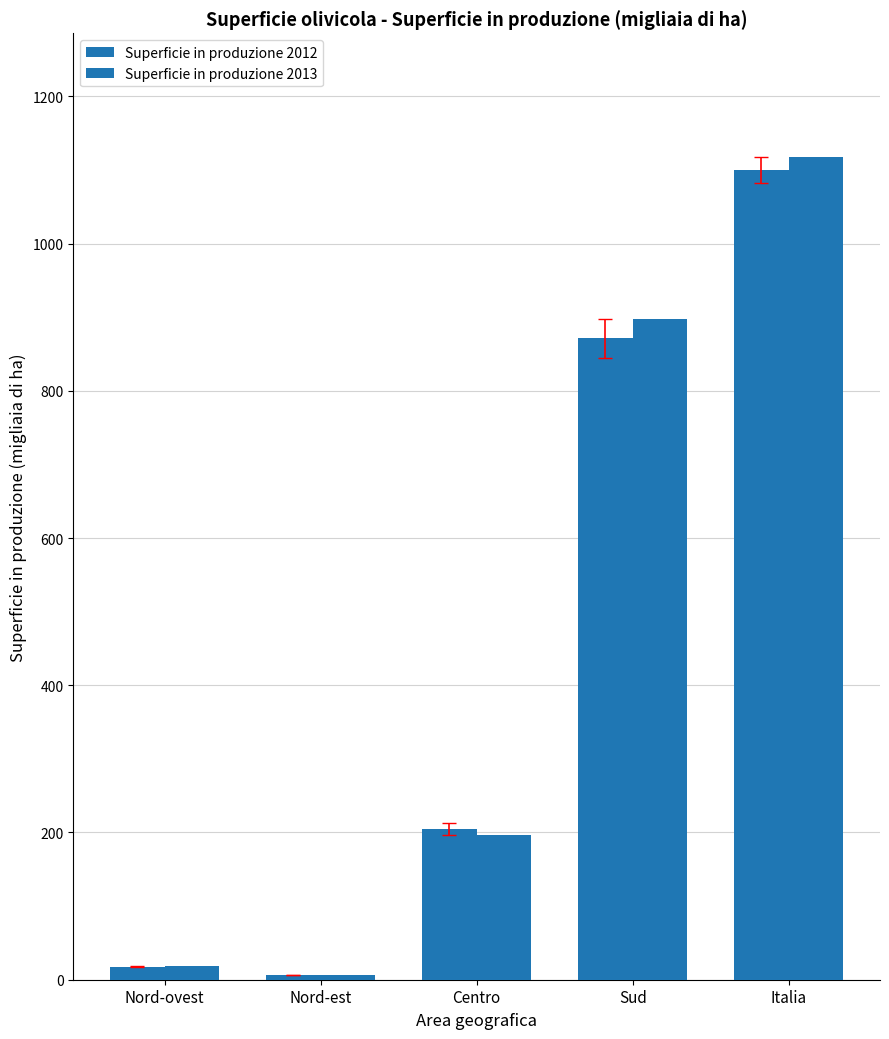

How many groups of bars are there?

5